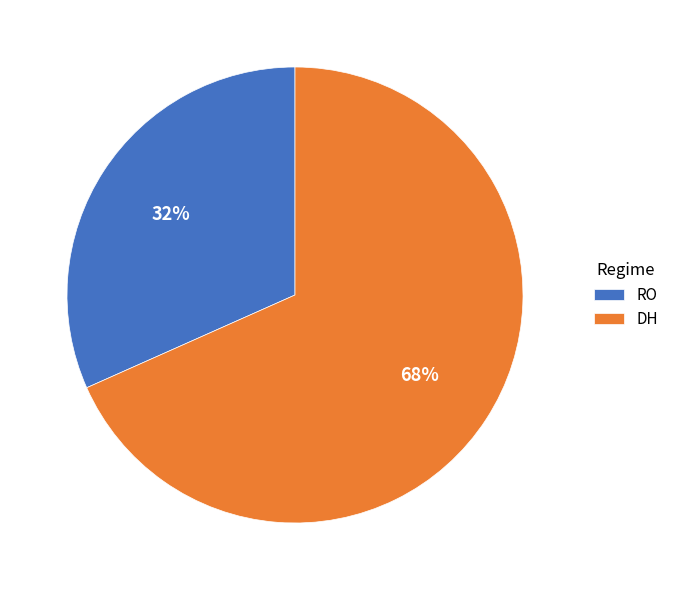

True or false: RO accounts for 19% of the total.

False